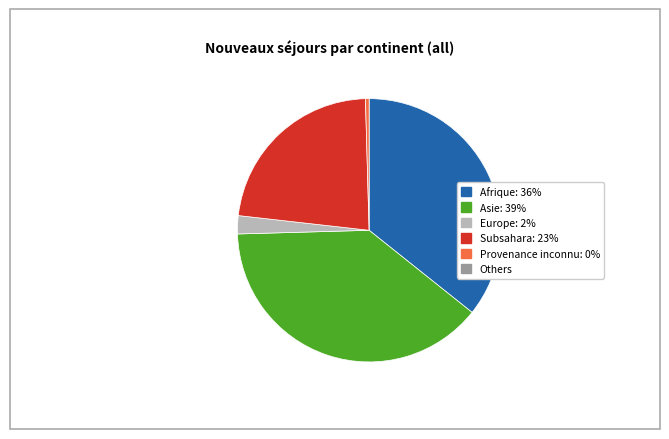

Does any single category account for the majority?

No